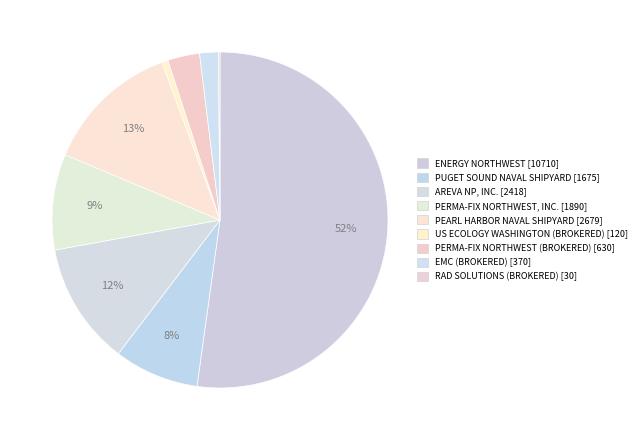

Rank the categories by value from highest to lowest.

ENERGY NORTHWEST, PEARL HARBOR NAVAL SHIPYARD, AREVA NP, INC., PERMA-FIX NORTHWEST, INC., PUGET SOUND NAVAL SHIPYARD, PERMA-FIX NORTHWEST, INC. (BROKERED), EMC (BROKERED WASTE PROJECTIONS), US ECOLOGY WASHINGTON, INC. (BROKERED), RAD SOLUTIONS LLC (BROKERED)